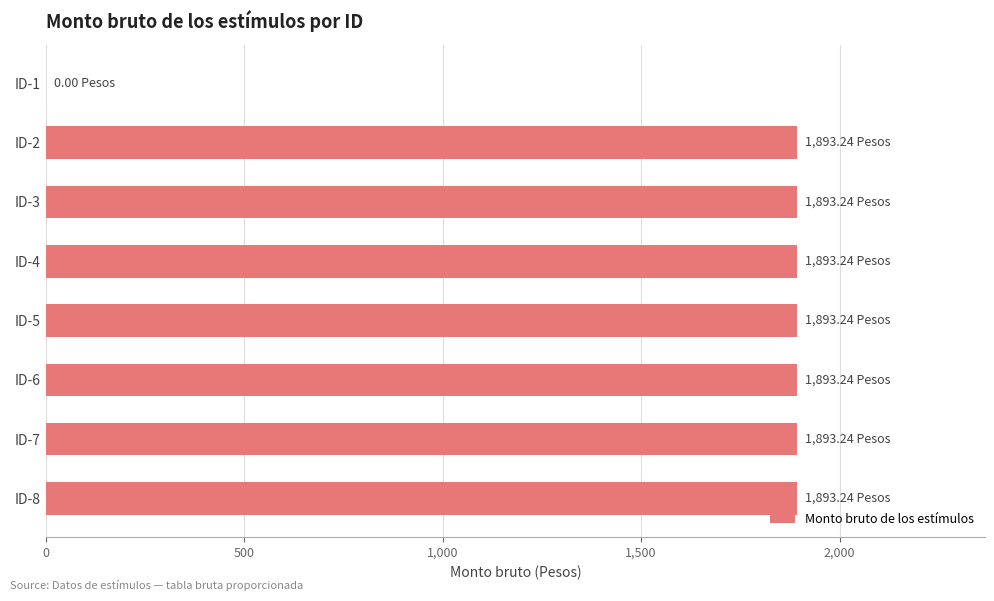

Approximately how many times larger is the value at ID-6 compared to ID-8?

1.0